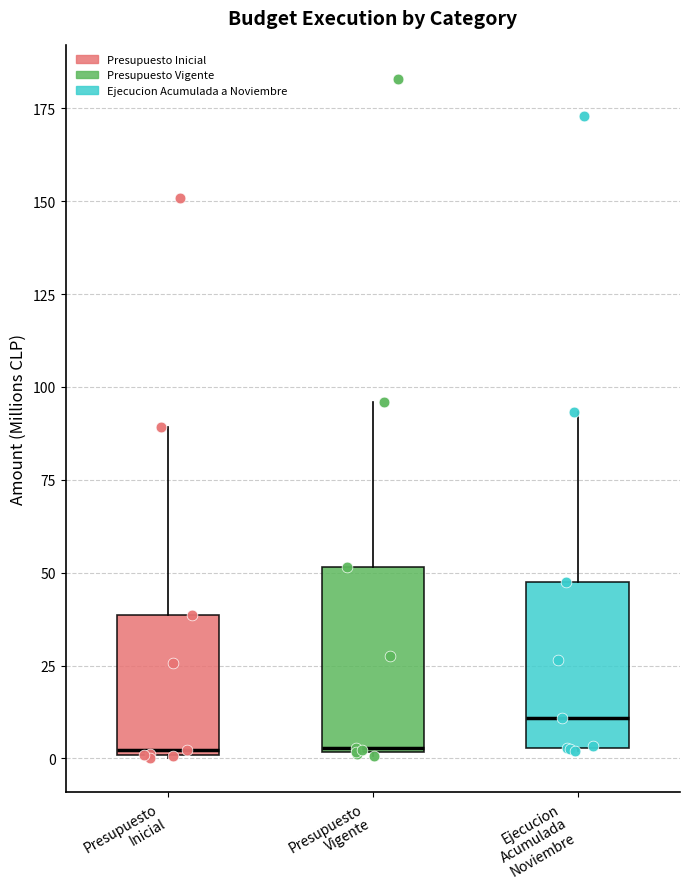

Reading left to right, transcribe this box plot: for each box, give where its median line is, the range the box spans, and where its two whiskers end, as read against the y-axis. The values are not printed on the chart, so give them approximately, as read against the axis.

Presupuesto Inicial: median 0, box 0 to 40, whiskers 0 to 90
Presupuesto Vigente: median 5, box 0 to 50, whiskers 0 to 95
Ejecucion Acumulada Noviembre: median 10, box 5 to 45, whiskers 0 to 95